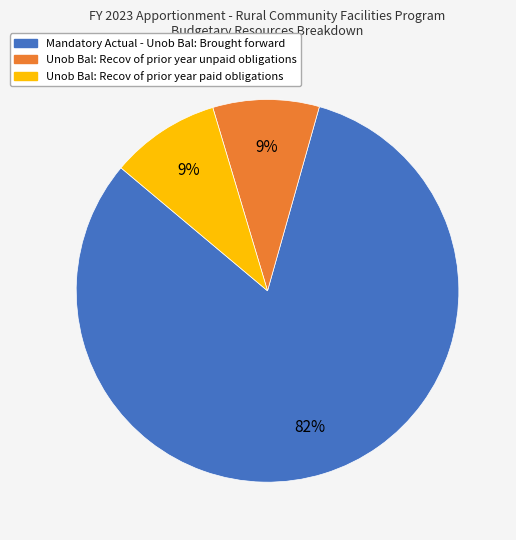

Between Unob Bal: Recov of prior year unpaid obligations and Mandatory Actual - Unob Bal: Brought forward, which is larger?

Mandatory Actual - Unob Bal: Brought forward